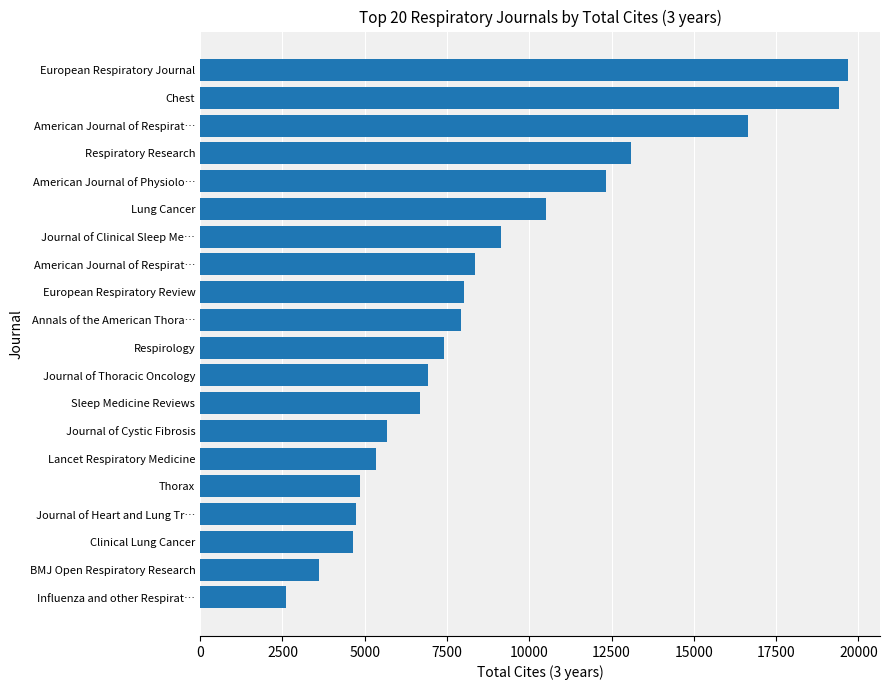

How many values are below 7926?

10